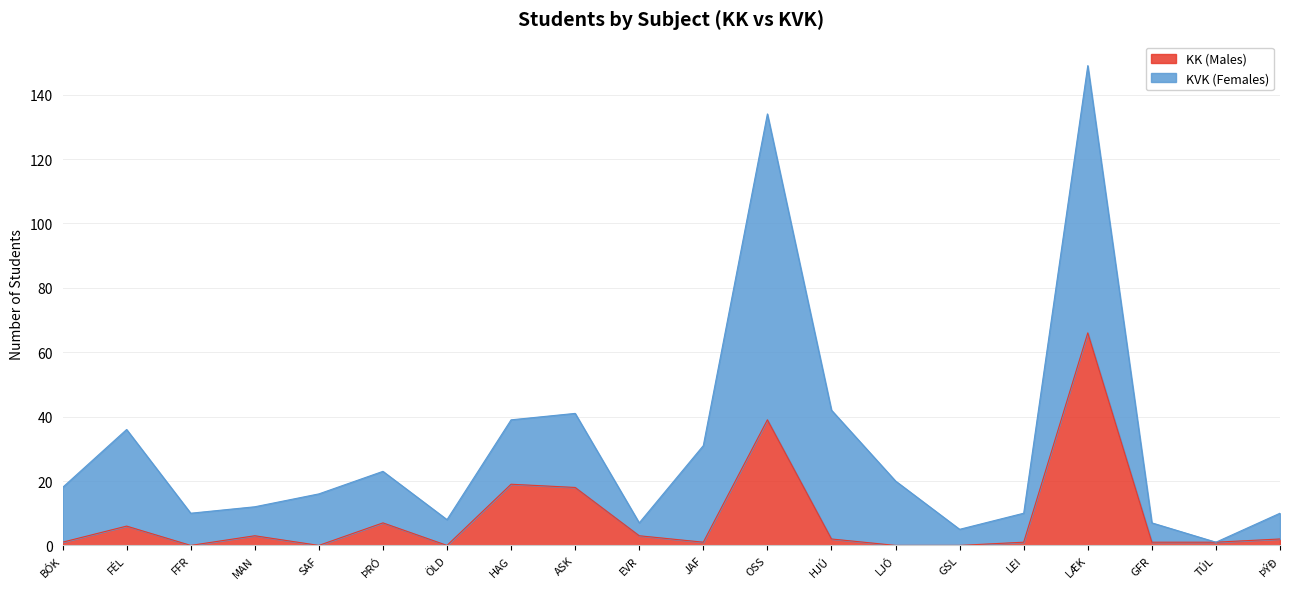

Rank the categories by value from highest to lowest.

LÆK, OSS, HAG, ASK, ÞRÓ, FÉL, MAN, EVR, HJÚ, ÞÝÐ, BÓK, JAF, LEI, GFR, TÚL, FFR, SAF, ÖLD, LJÓ, GSL